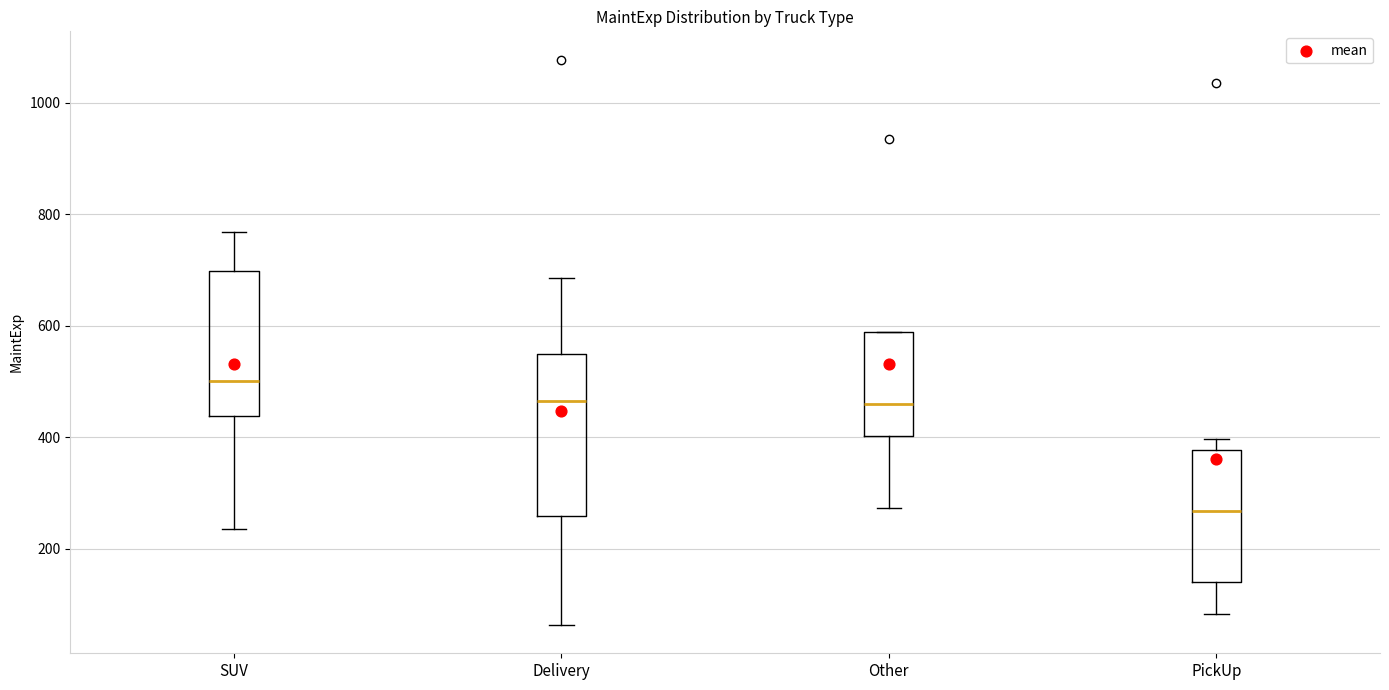

Comparing the boxes themselves (not the whiskers), which one is the tallest?

Delivery